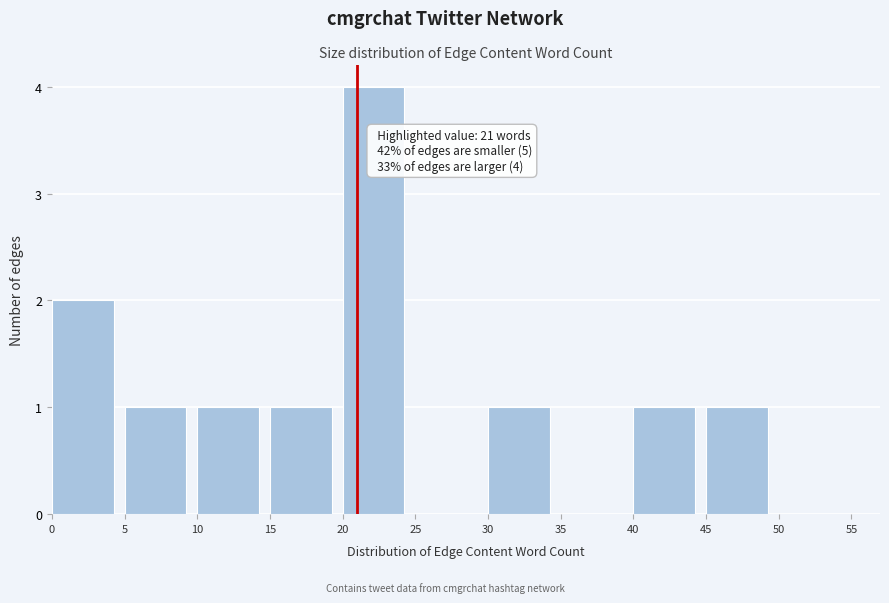

Over which range of the x-axis is the bar tallest?

20 to 25